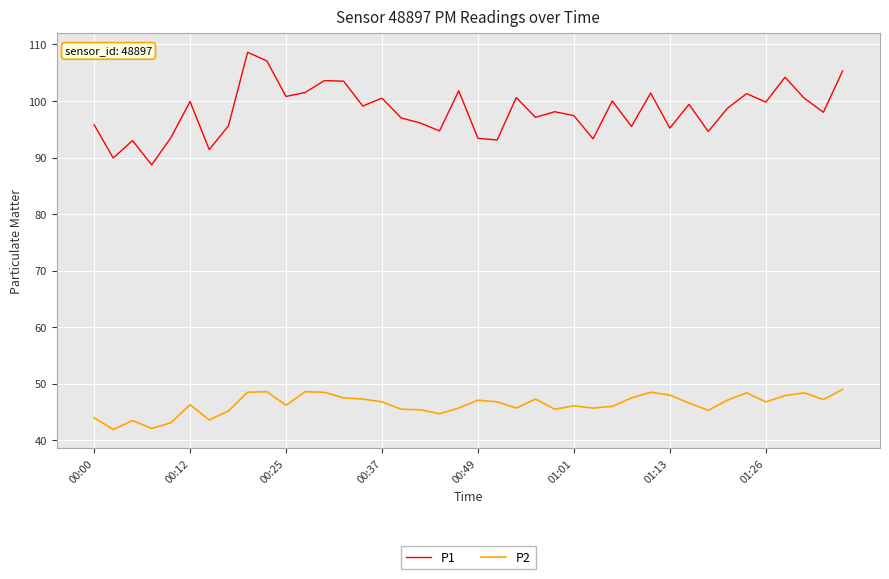

True or false: P1 and P2 cross at least once.

False